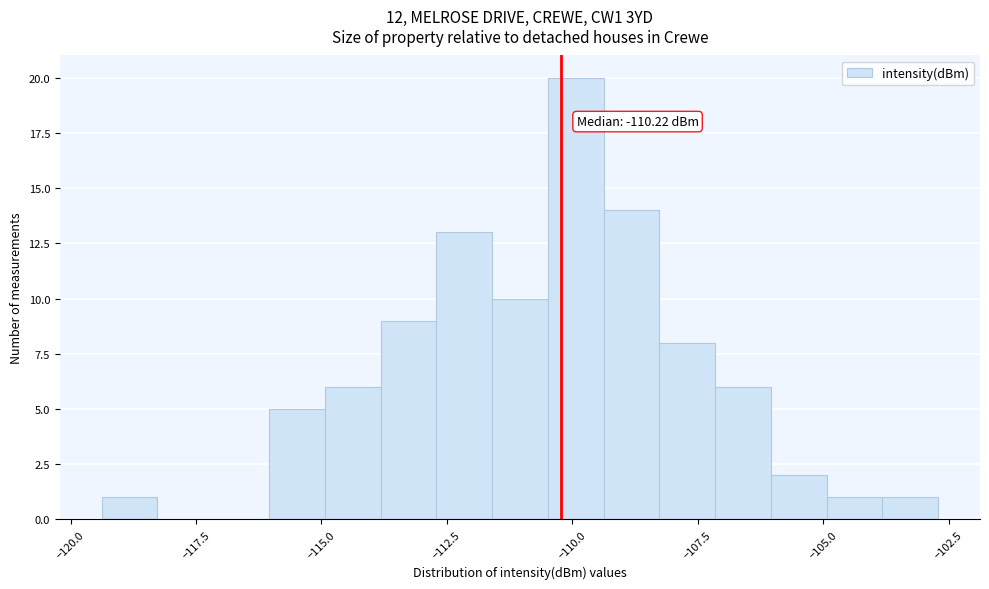

Read against the x-axis, roughly where is the centre of the tallest bar?

-110.0